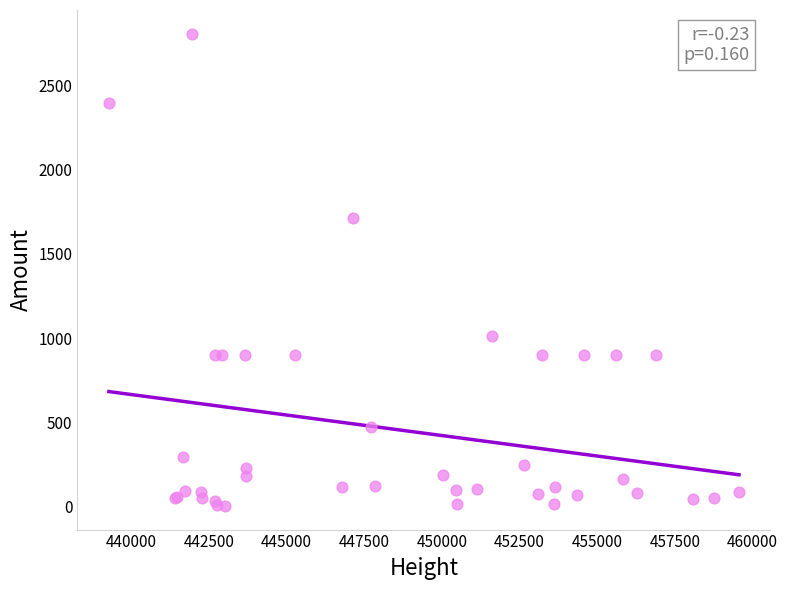

What Y value in the scatter plot is closest to 1405?

1715.2